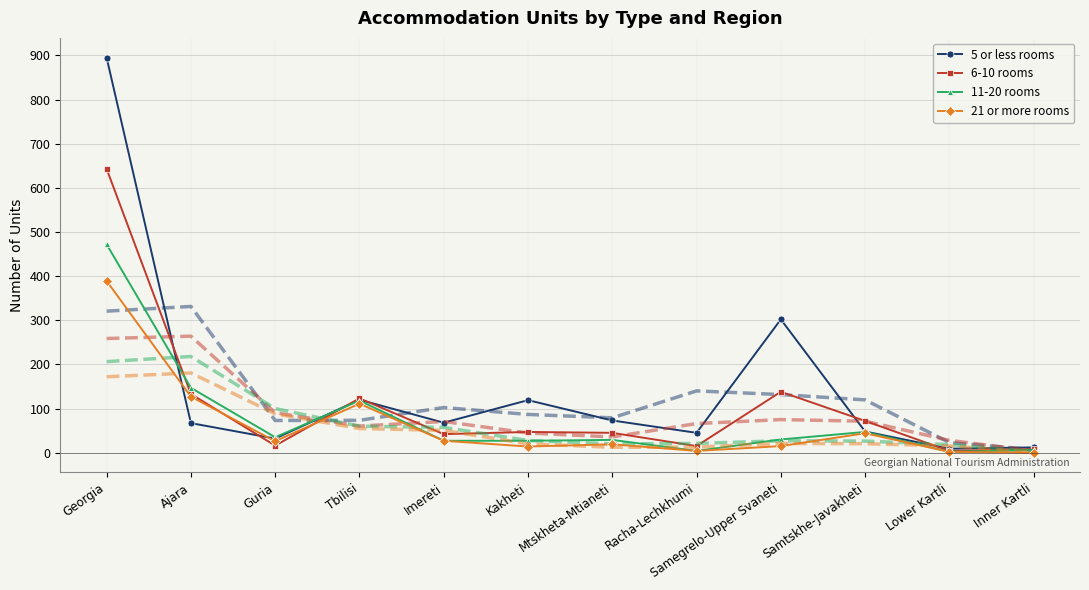

How many lines are shown in the chart?

4